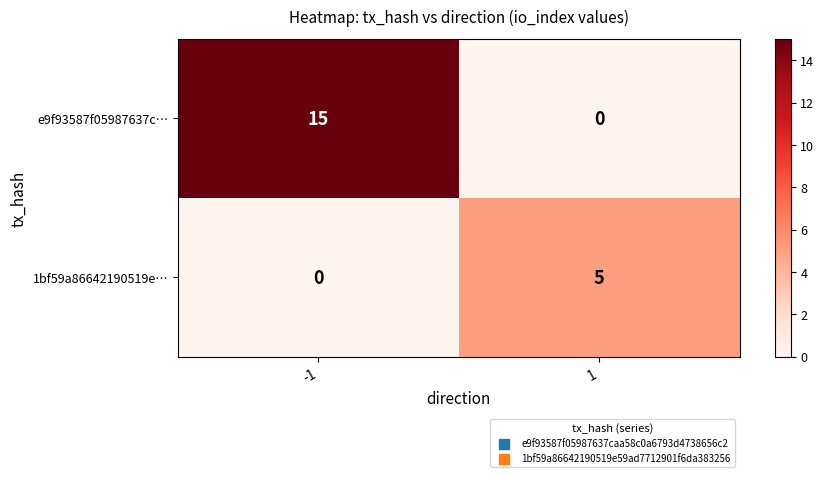

What is the greatest value displayed?

15